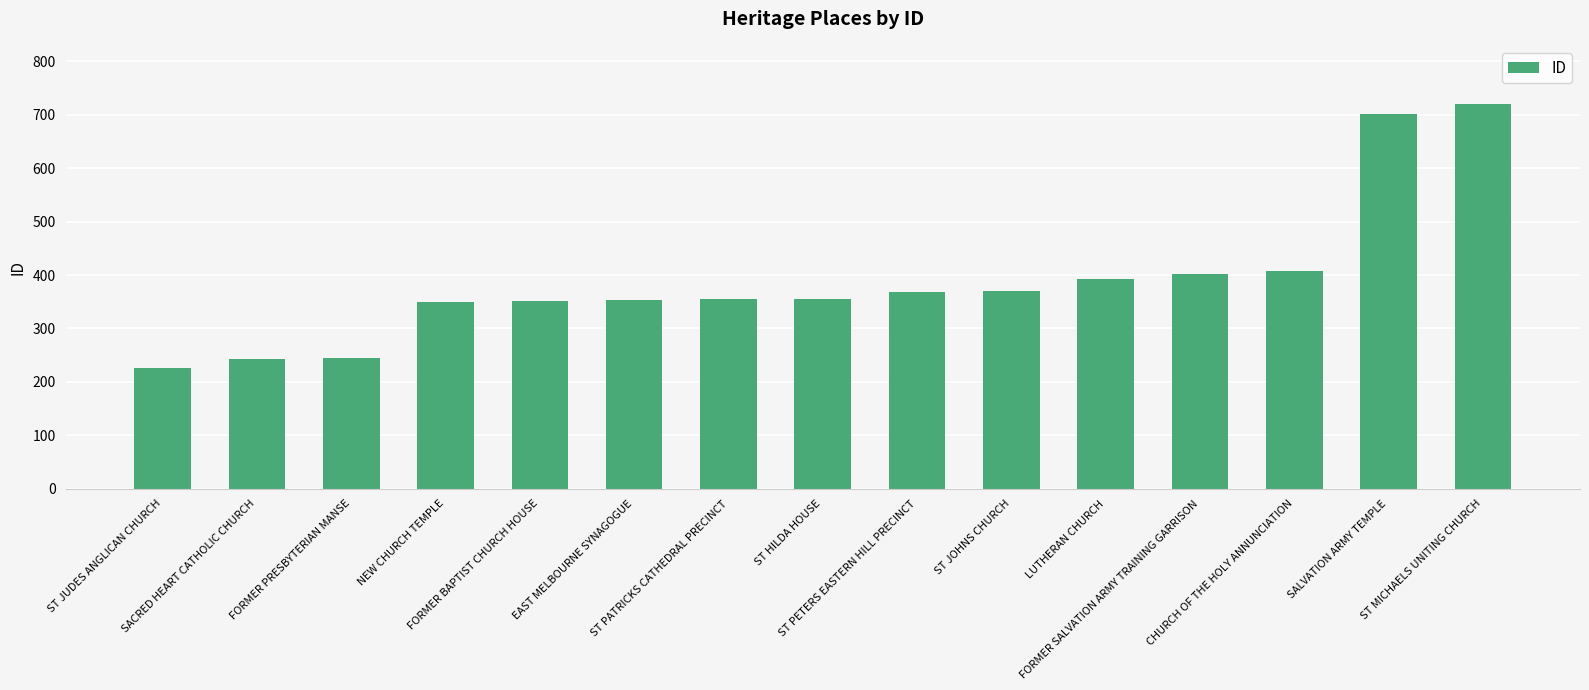

How many series are shown in this chart?

1